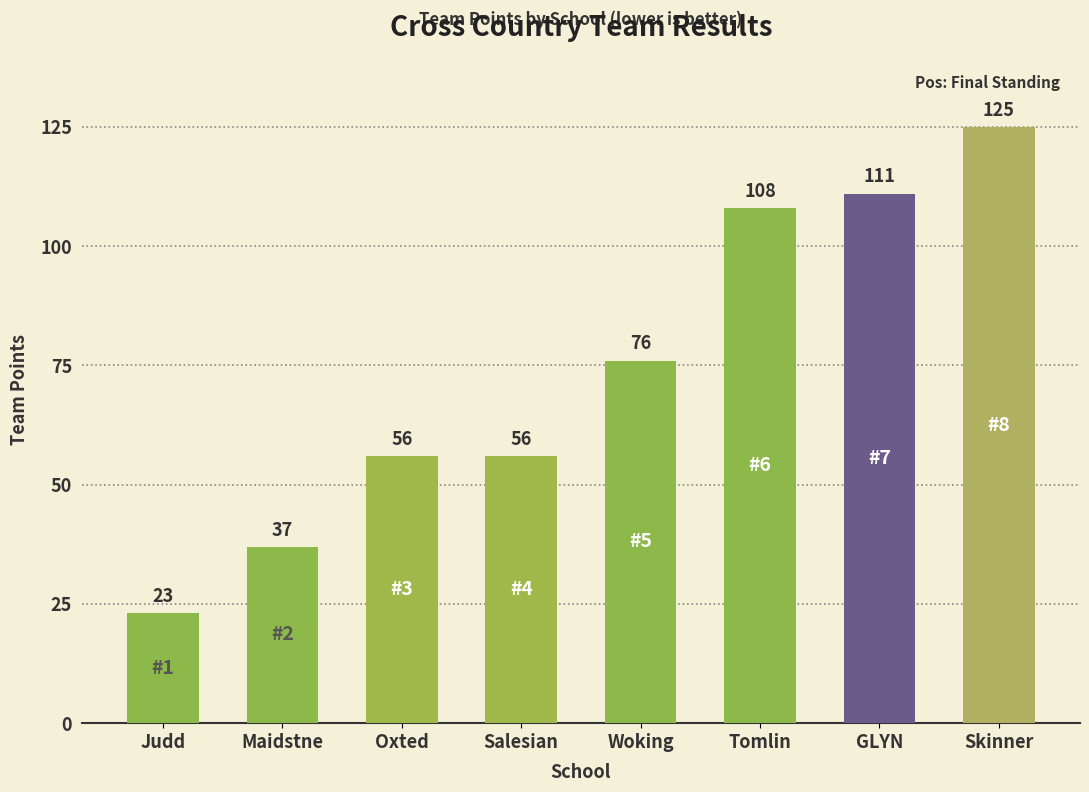

What is the sum of the values at Skinner and Tomlin?

233